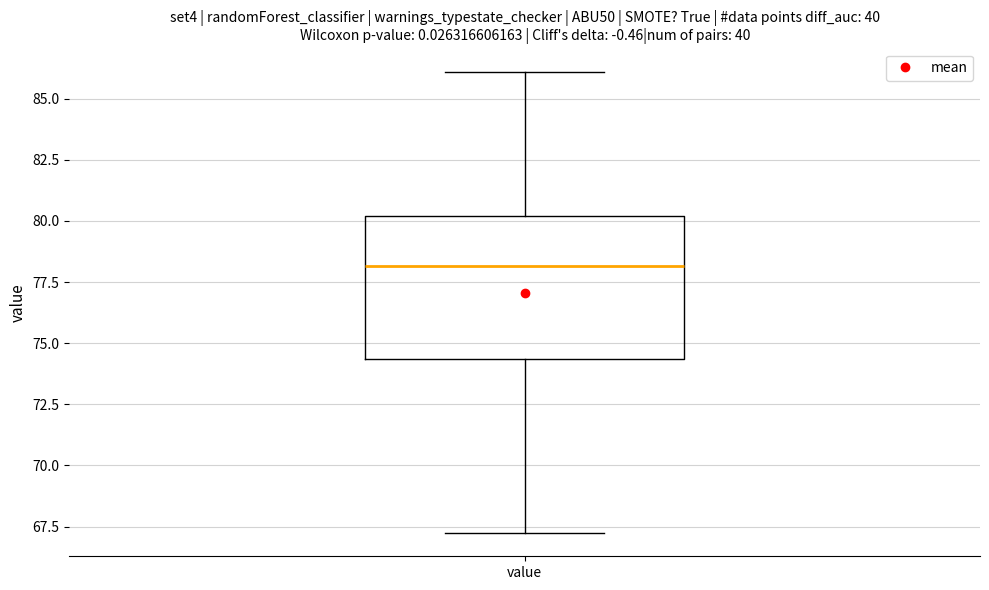

Transcribe this box plot: give where the median line is, the range the box spans, and where the two whiskers end, as read against the y-axis. The values are not printed on the chart, so give them approximately, as read against the axis.

median 78.0, box 74.5 to 80.0, whiskers 67.0 to 86.0